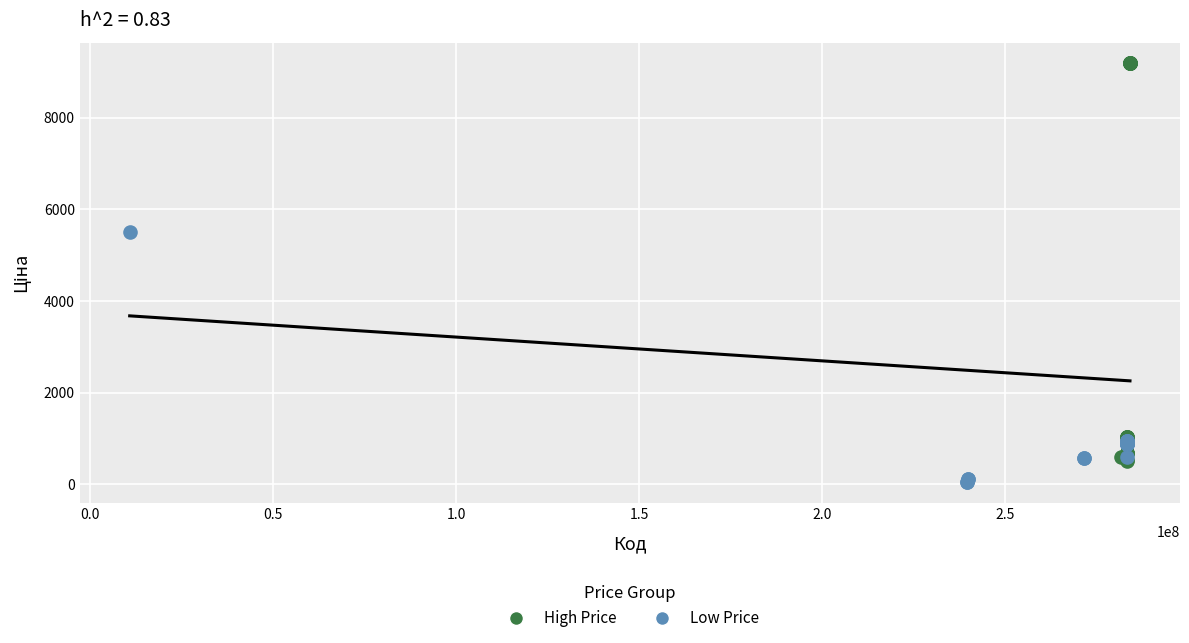

Which series contains the highest Y value?

High Price